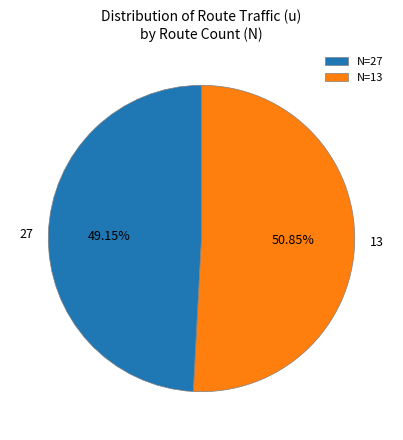

To the nearest percent, what is the average slice percentage?

50%